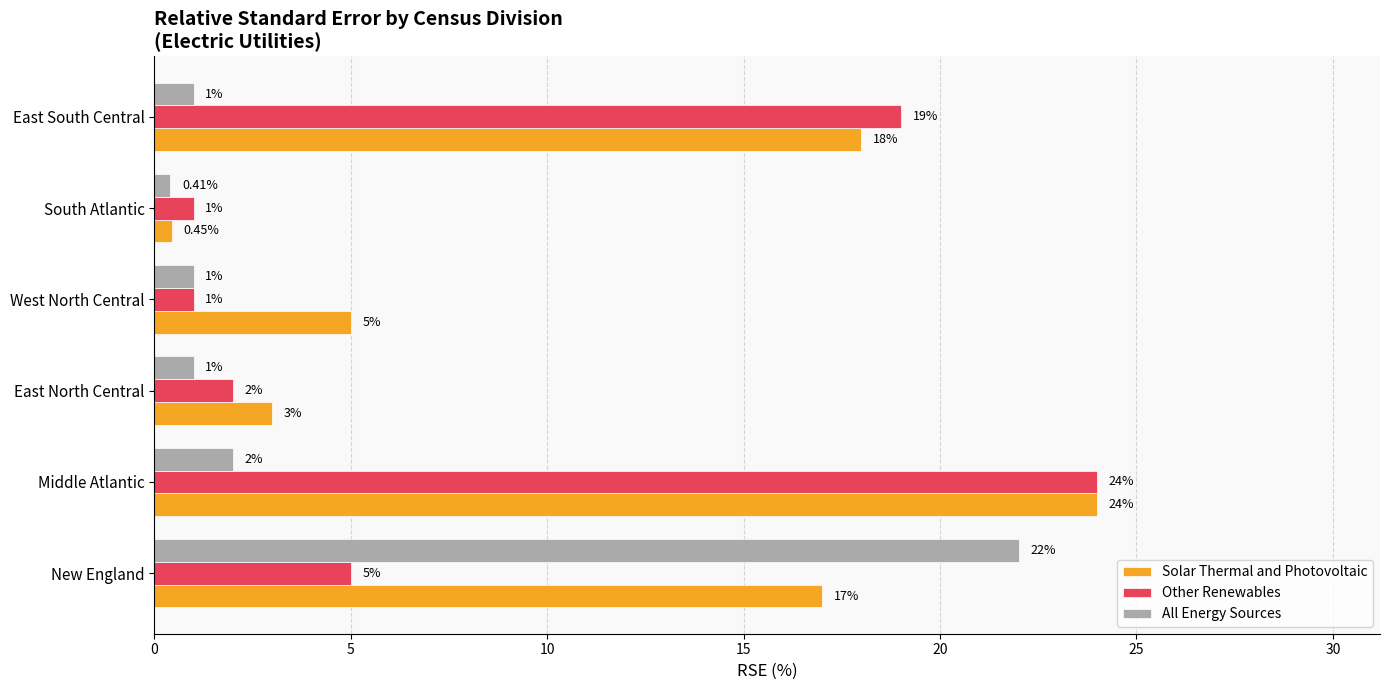

Where is Other Renewables nearest to the value 12?

New England